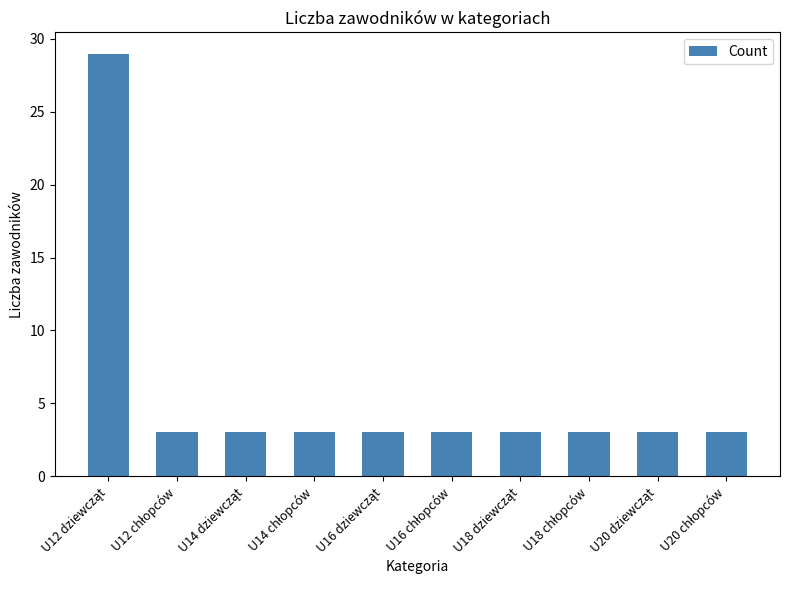

What is the minimum value shown in the chart?

3